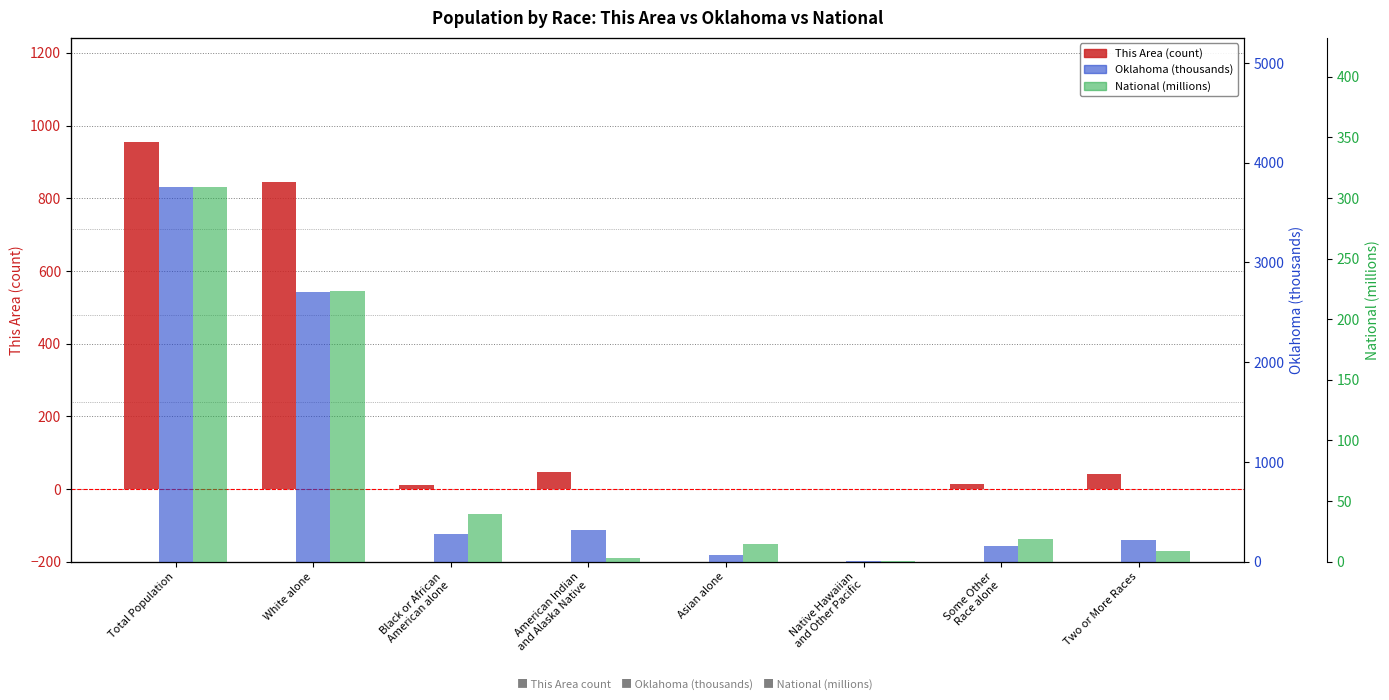

True or false: Oklahoma (thousands) has a value of 154.4 at Some Other
Race alone.

True